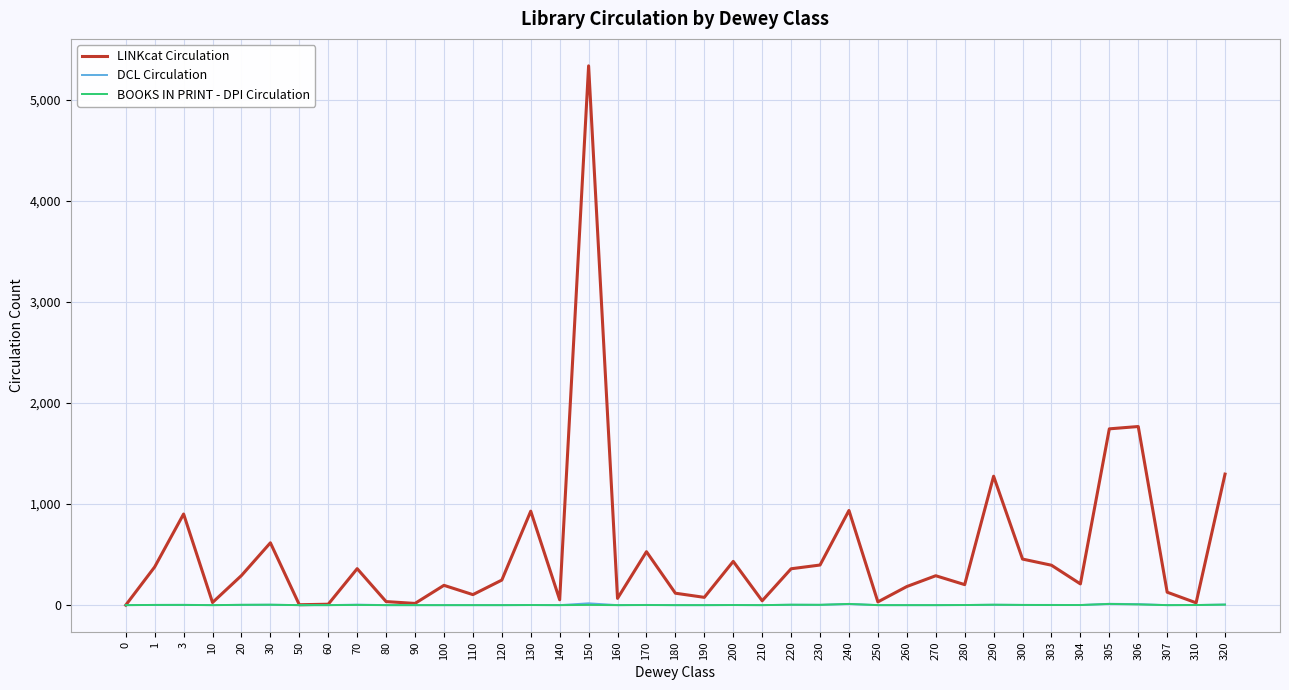

What is the difference between the maximum and minimum values in the BOOKS IN PRINT - DPI Circulation series?

12